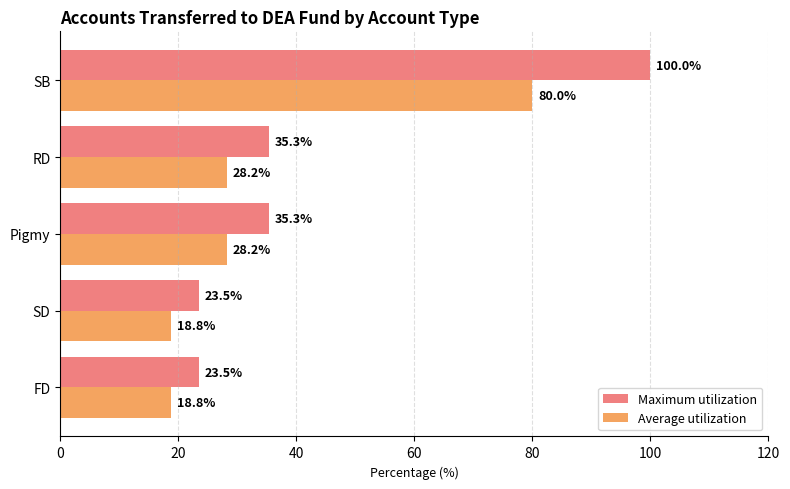

Rank the series at SB from lowest to highest value.

Average utilization, Maximum utilization